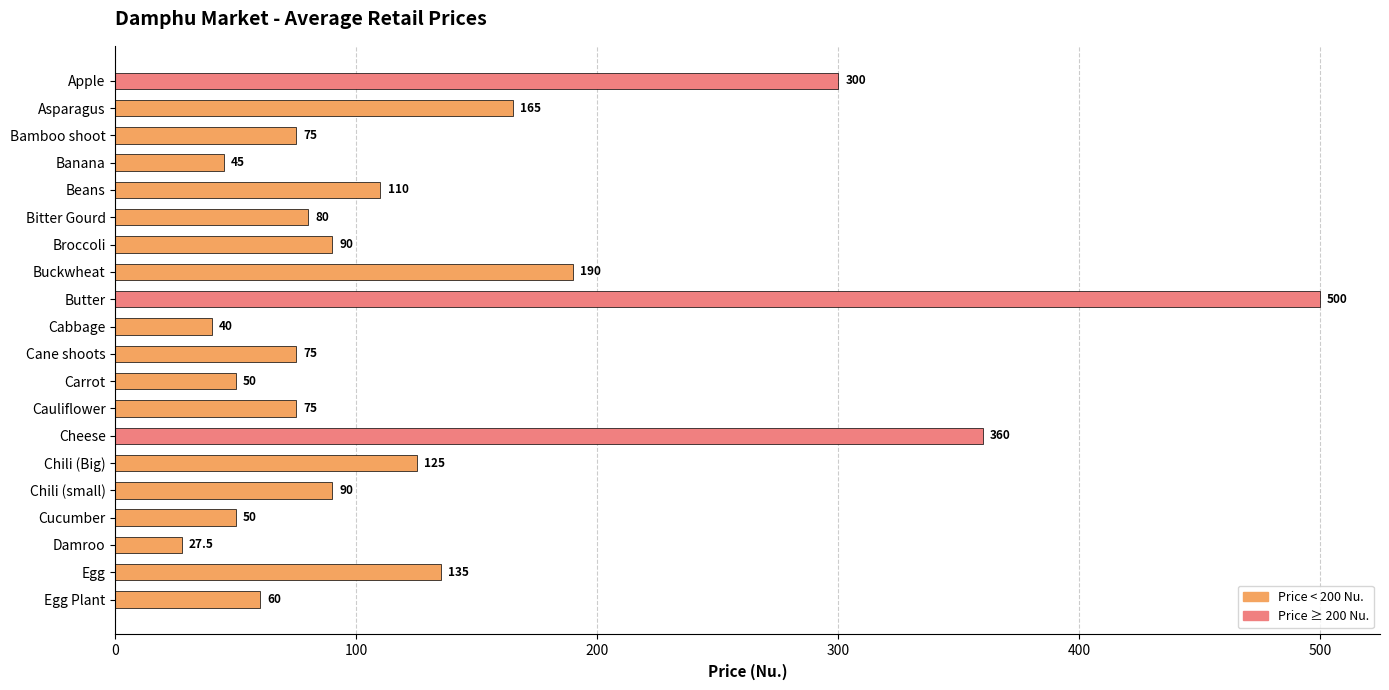

Reading bottom to top, extract all data points from this chart.

Egg Plant=60.0	Egg=135.0	Damroo=27.5	Cucumber=50.0	Chili (small)=90.0	Chili (Big)=125.0	Cheese=360.0	Cauliflower=75.0	Carrot=50.0	Cane shoots=75.0	Cabbage=40.0	Butter=500.0	Buckwheat=190.0	Broccoli=90.0	Bitter Gourd=80.0	Beans=110.0	Banana=45.0	Bamboo shoot=75.0	Asparagus=165.0	Apple=300.0